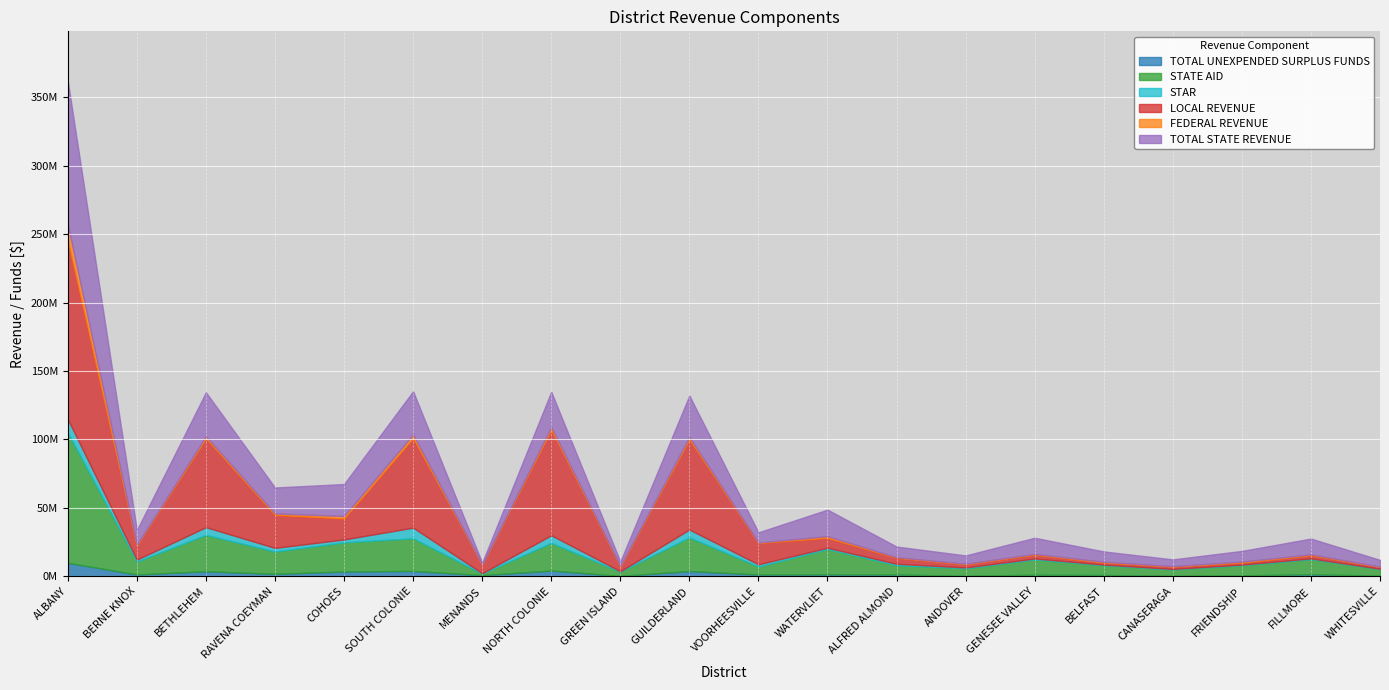

Rank the series at NORTH COLONIE from lowest to highest value.

FEDERAL REVENUE, TOTAL UNEXPENDED SURPLUS FUNDS, STAR, STATE AID, TOTAL STATE REVENUE, LOCAL REVENUE